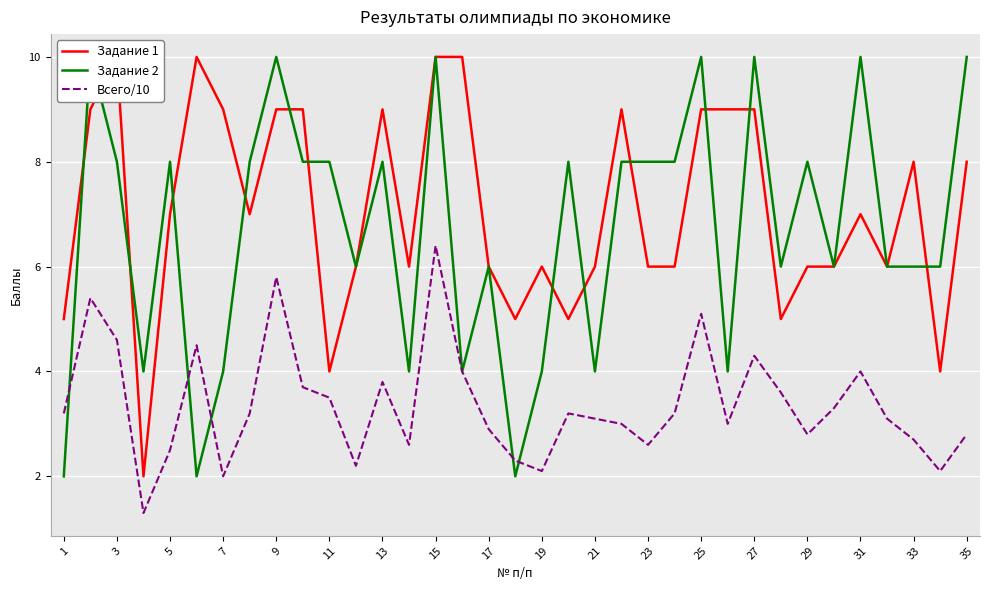

How many interior local valleys does the Задание 2 series have?

10